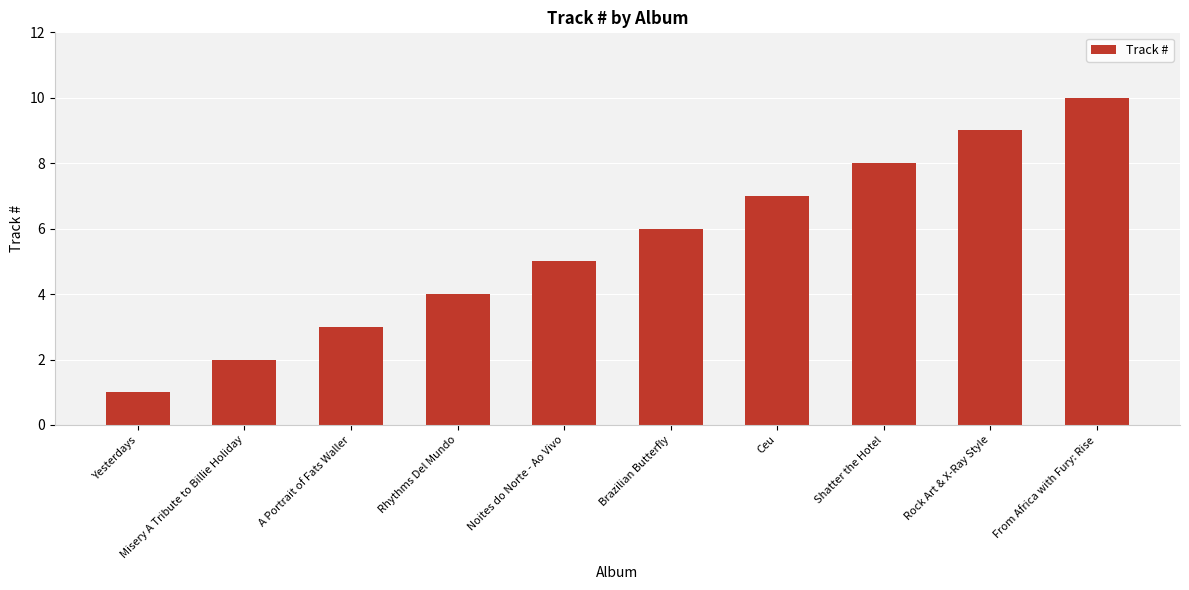

Rank the categories by value from lowest to highest.

Yesterdays, Misery A Tribute to Billie Holiday, A Portrait of Fats Waller, Rhythms Del Mundo, Noites do Norte - Ao Vivo, Brazilian Butterfly, Ceu, Shatter the Hotel, Rock Art & X-Ray Style, From Africa with Fury: Rise